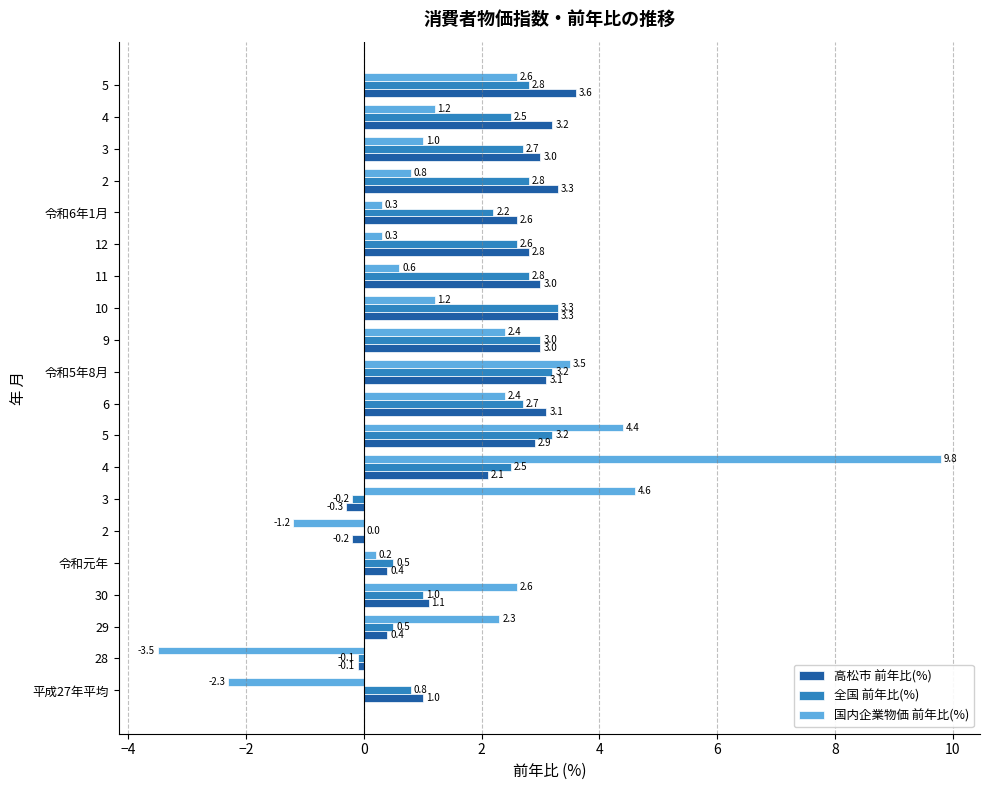

What are all the series names shown in the legend?

高松市 前年比(%), 全国 前年比(%), 国内企業物価 前年比(%)